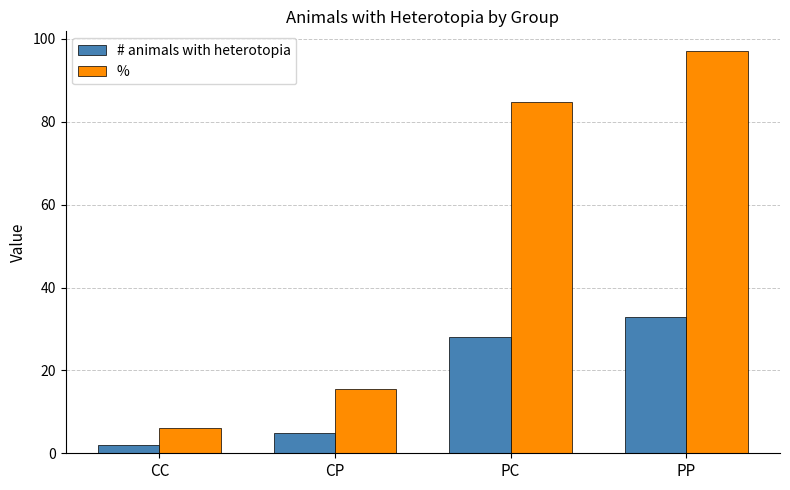

Are the bars grouped side by side (vs. stacked)?

Yes